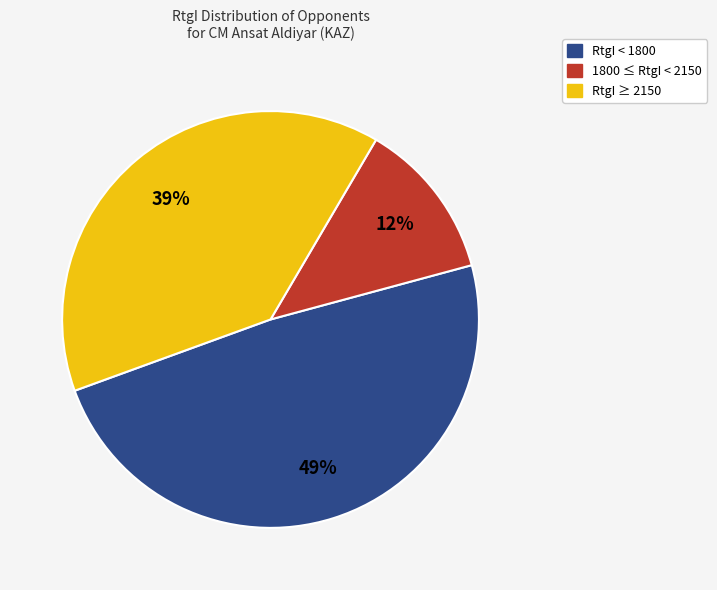

How many slices are in this pie chart?

3